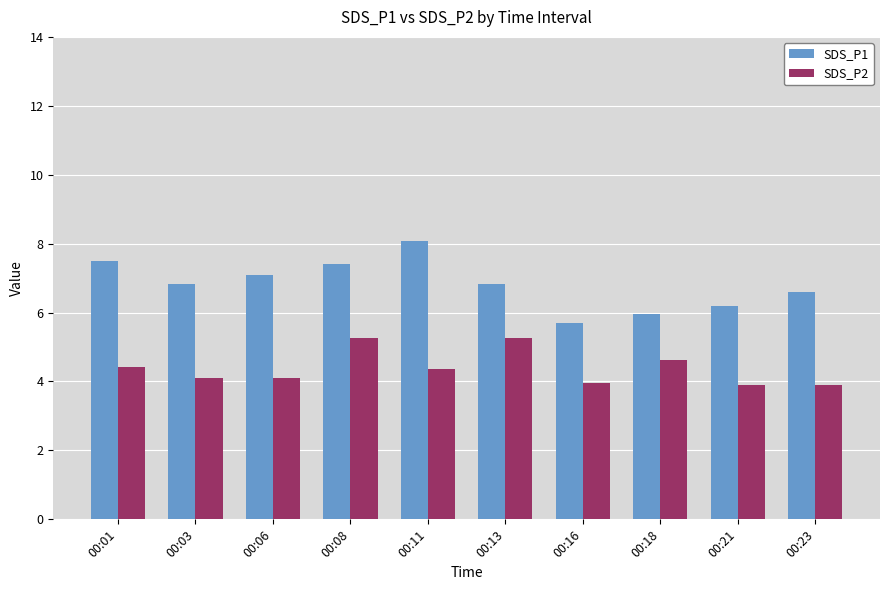

What value does the SDS_P2 series have at 00:11?

4.4